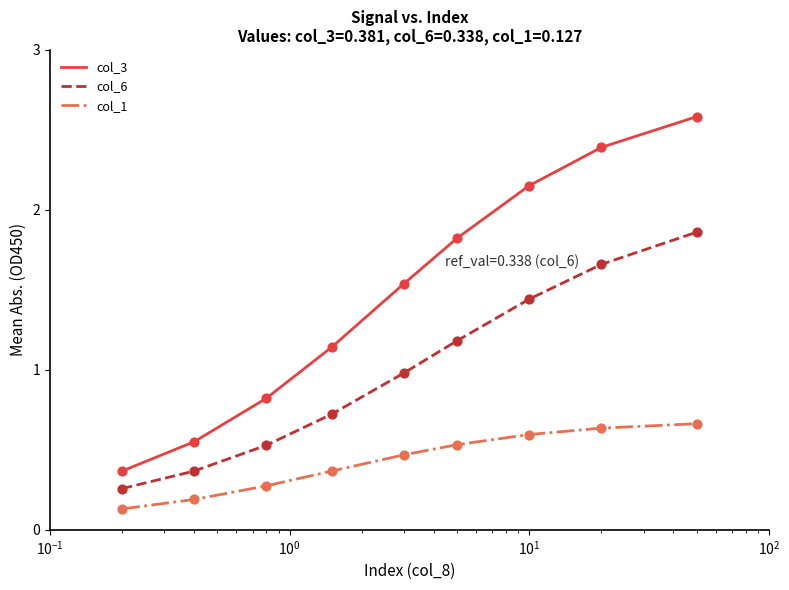

List the series in order of their peak value, lowest first.

col_1, col_6, col_3